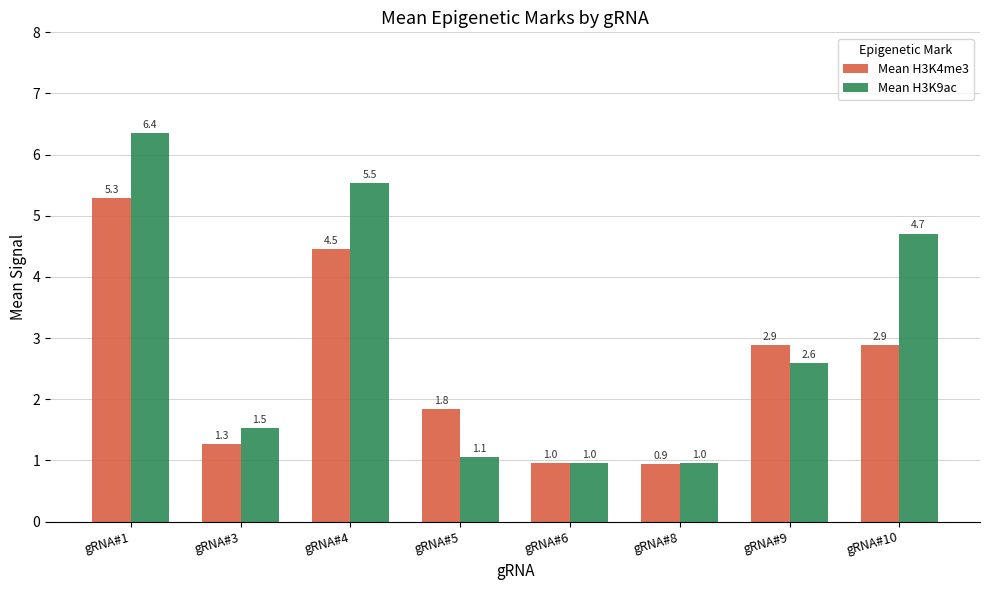

What is the sum of the Mean H3K9ac values at gRNA#9 and gRNA#3?

4.1